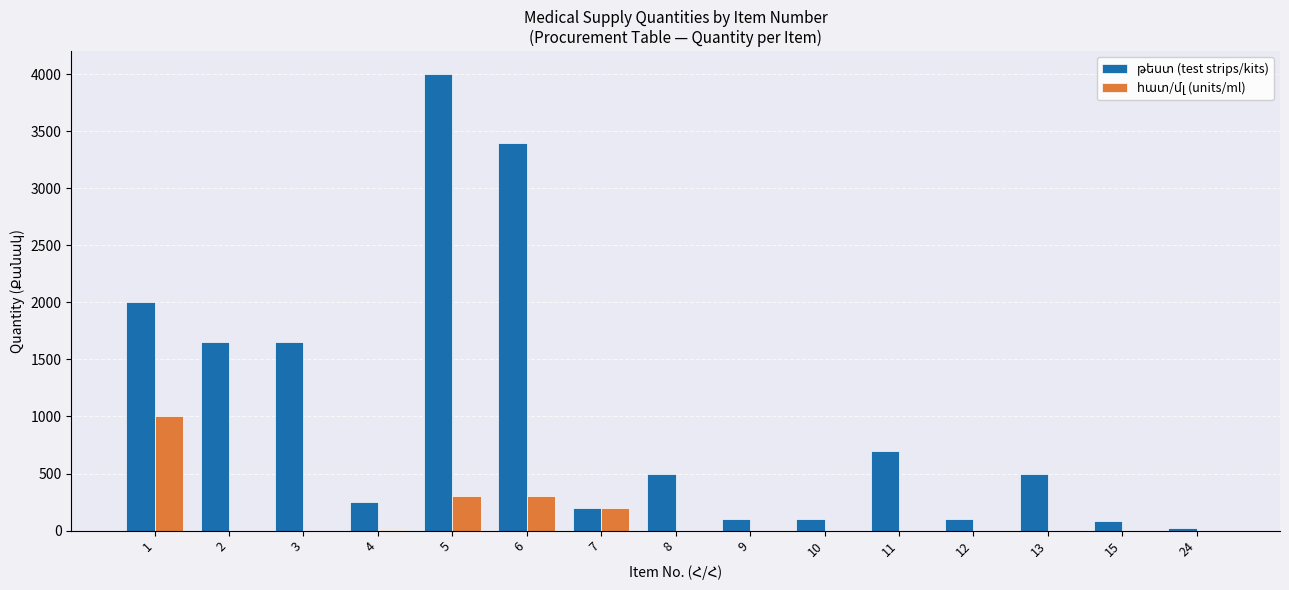

At which category is the sum across all series the highest?

5